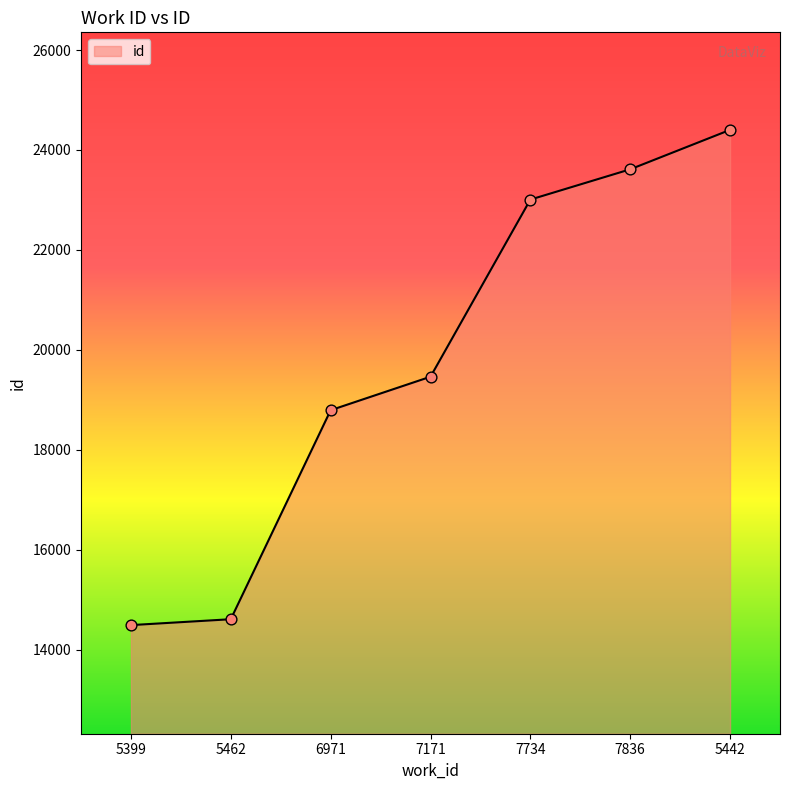

What is the change in value from 5399 to 7836?

+9122